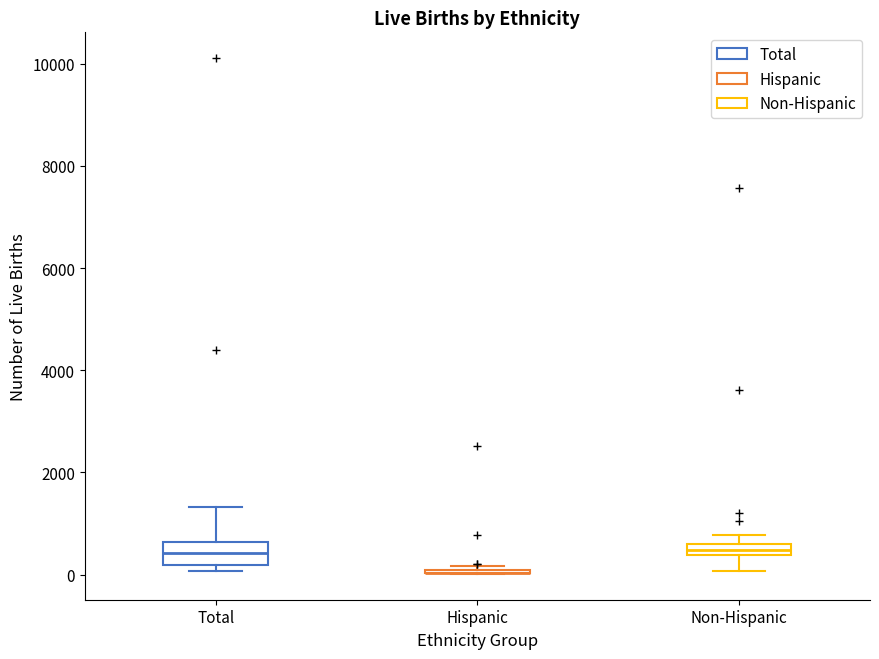

Comparing the boxes themselves (not the whiskers), which one is the tallest?

Total